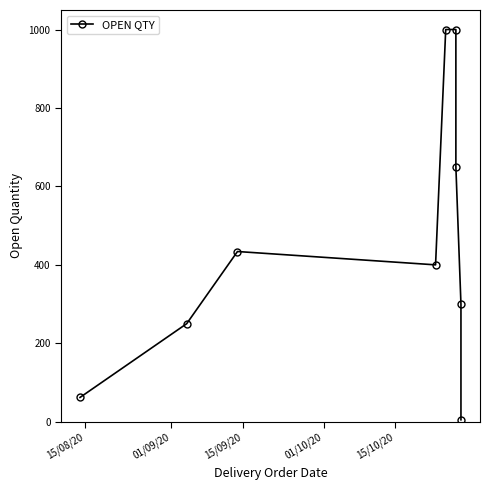

At which label does the data first exceed 400?

15/09/20